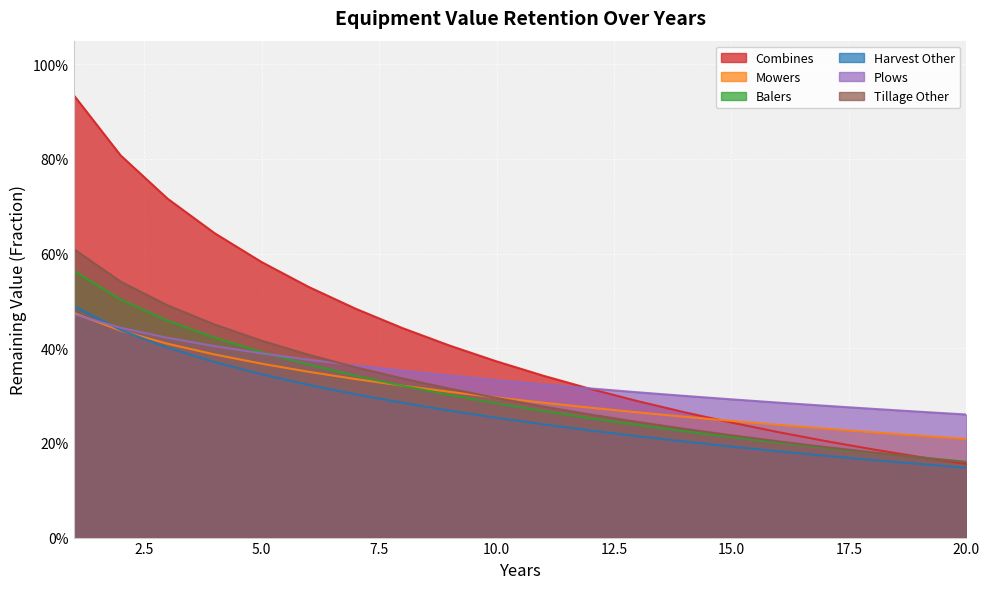

True or false: Mowers has a value of 0.2 at 15.

True